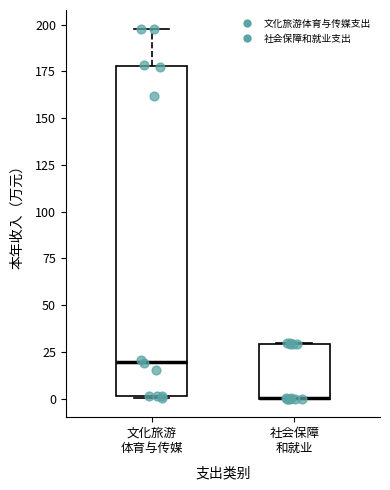

Where is the upper edge of the box for 社会保障 和就业 on the y-axis? The values are not printed on the chart, so give them approximately, as read against the axis.

30